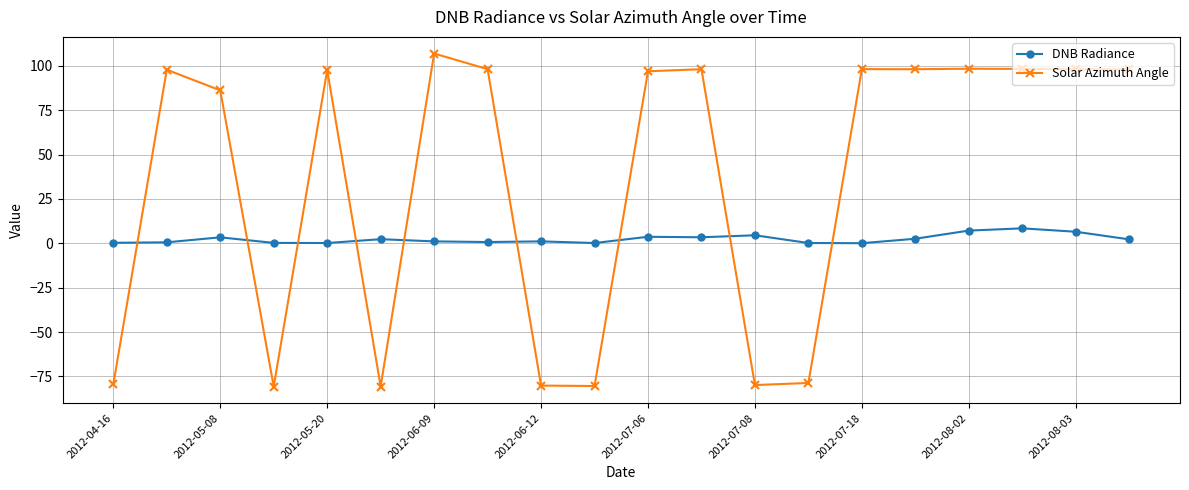

What is the difference between the maximum and minimum values in the DNB Radiance series?

8.4